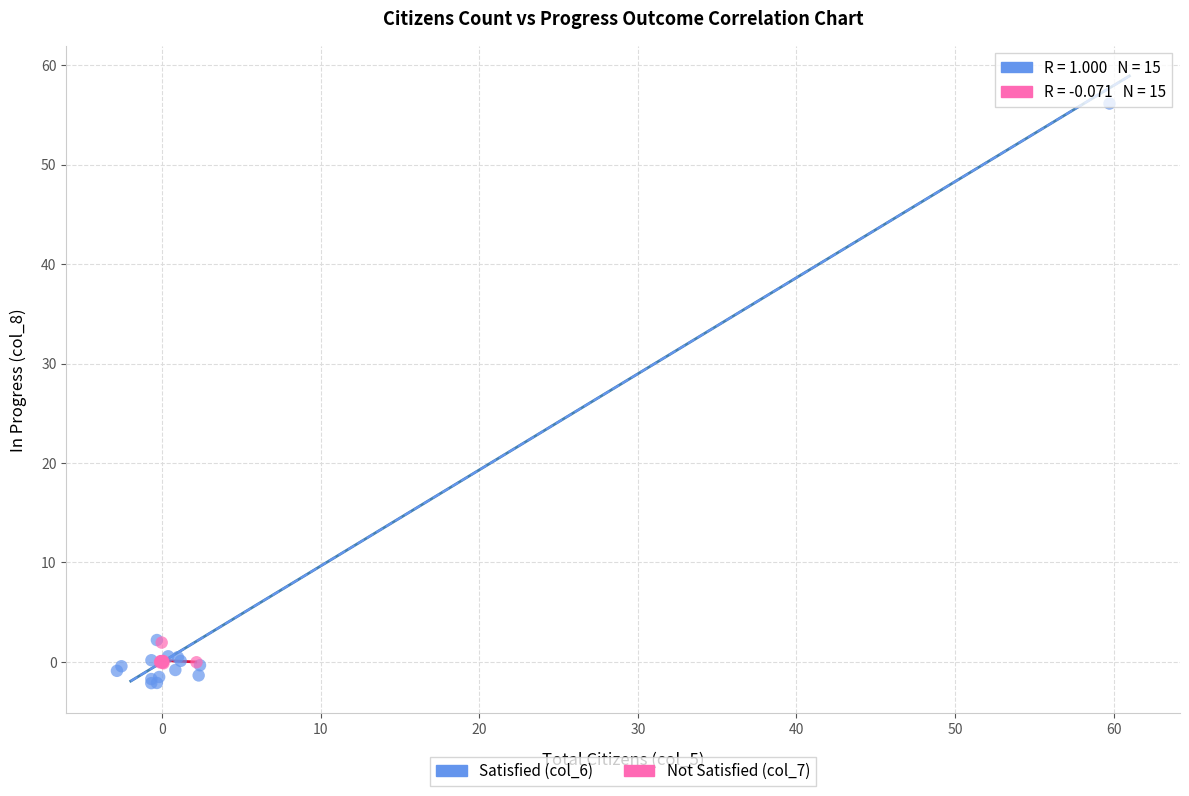

Which series has the widest spread of Y values?

Satisfied (col_6)